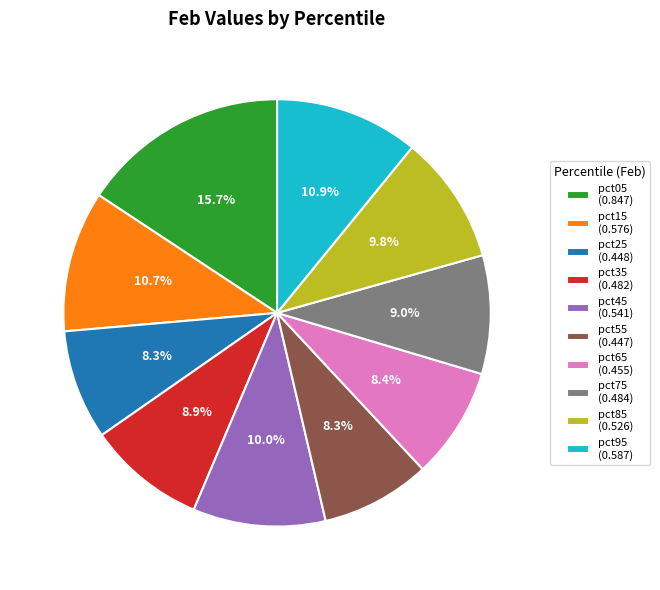

Which slice is the largest?

pct05